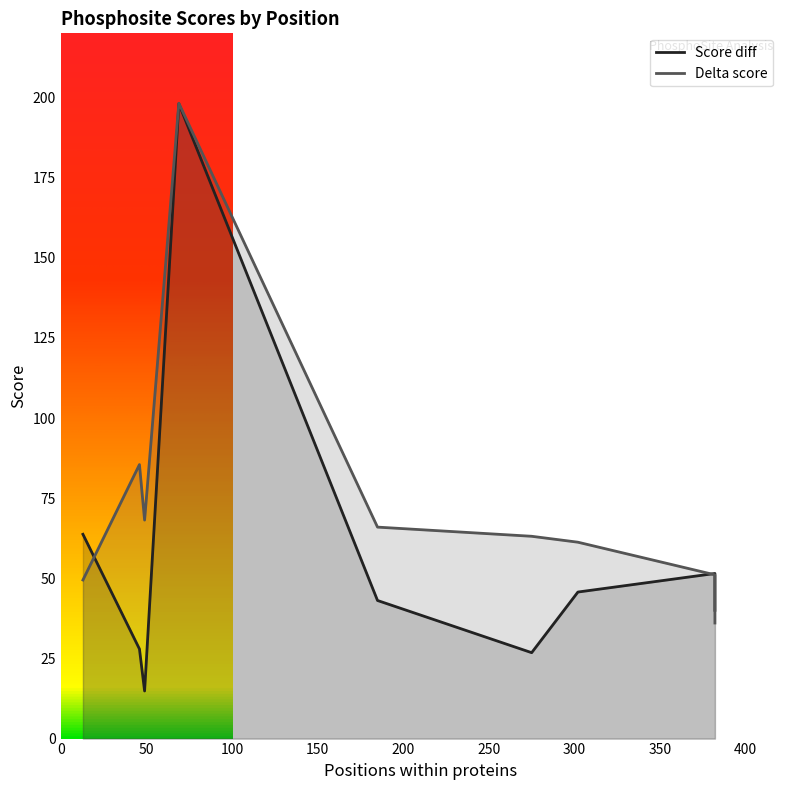

In Score diff, how many points are higher than both neighbors (excluding endpoints)?

2